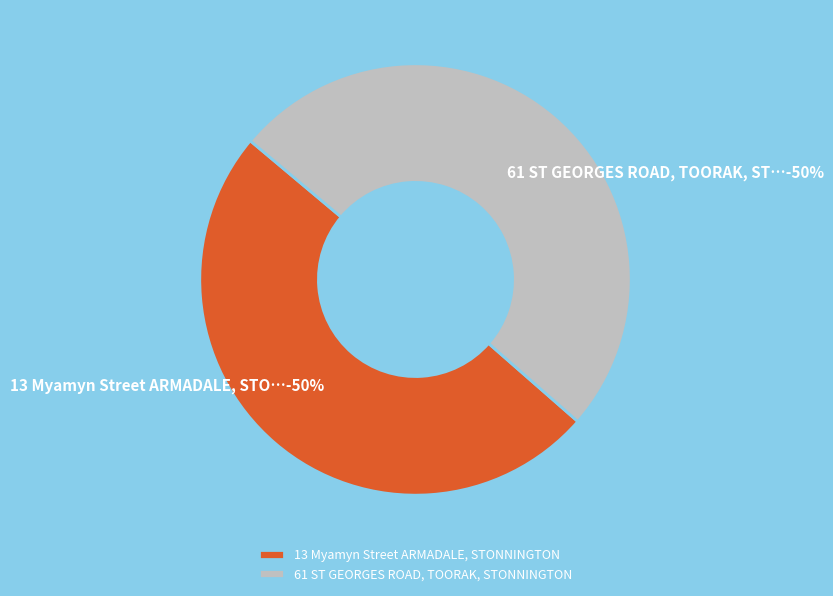

Does 13 Myamyn Street ARMADALE, STONNINGTON represent more than half of the total?

No